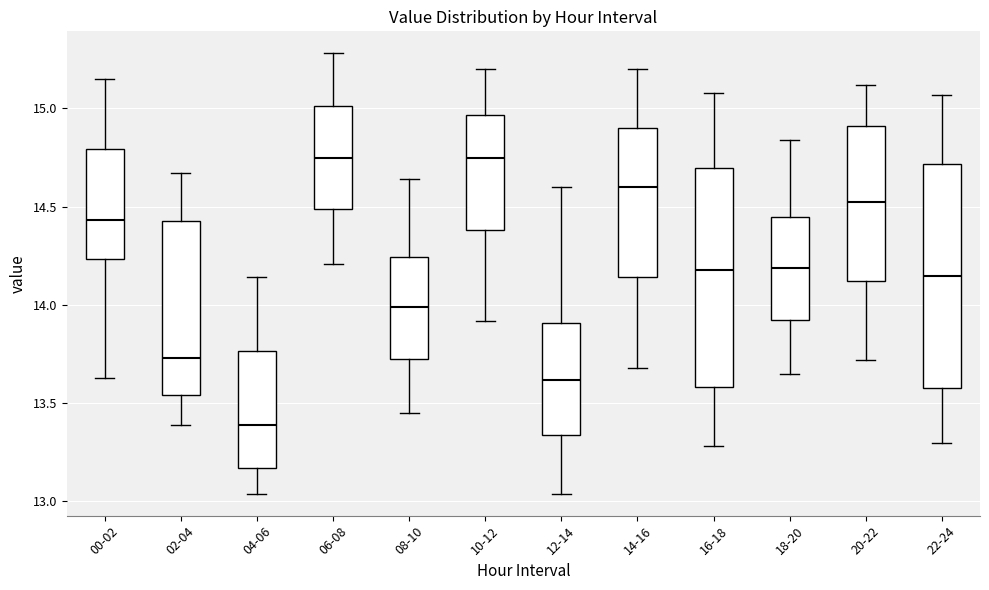

Where does the lower whisker of the box for 02-04 end on the y-axis? The values are not printed on the chart, so give them approximately, as read against the axis.

13.40